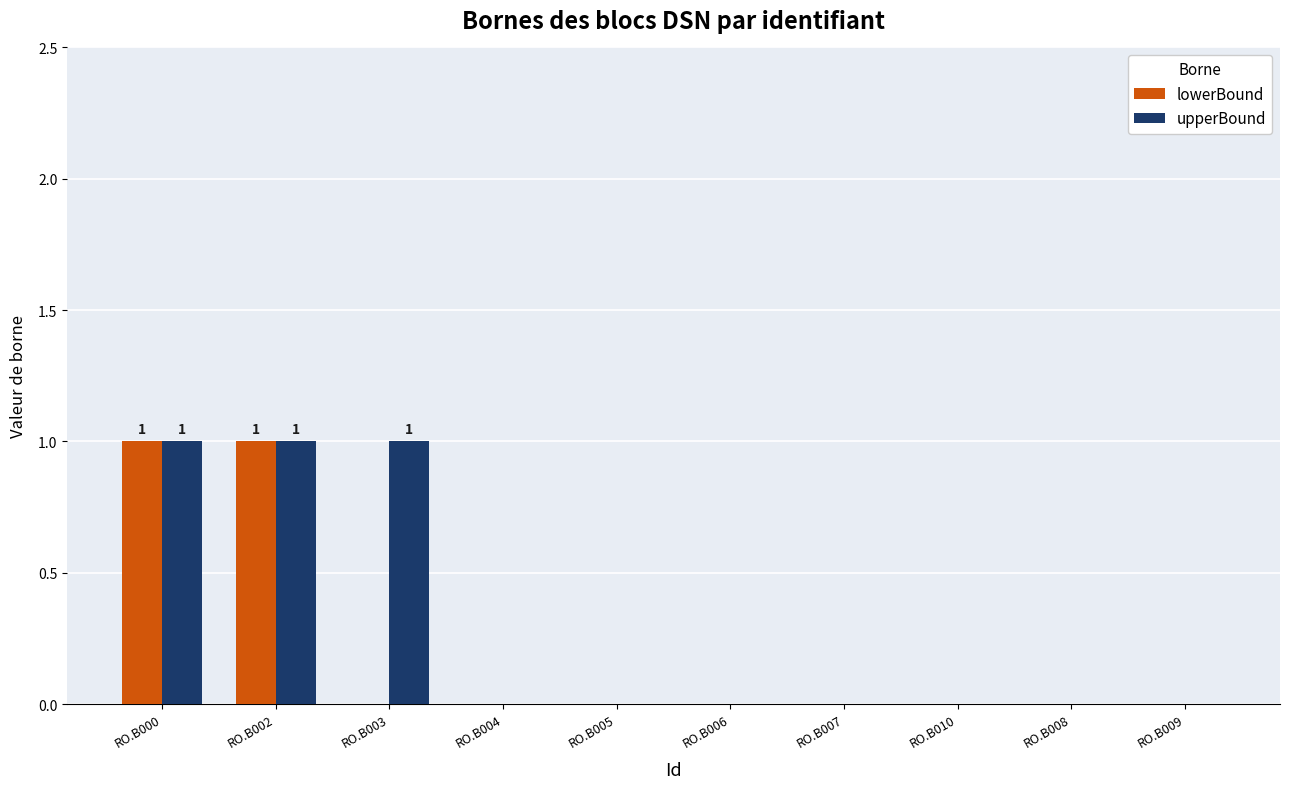

What are all the series names shown in the legend?

lowerBound, upperBound